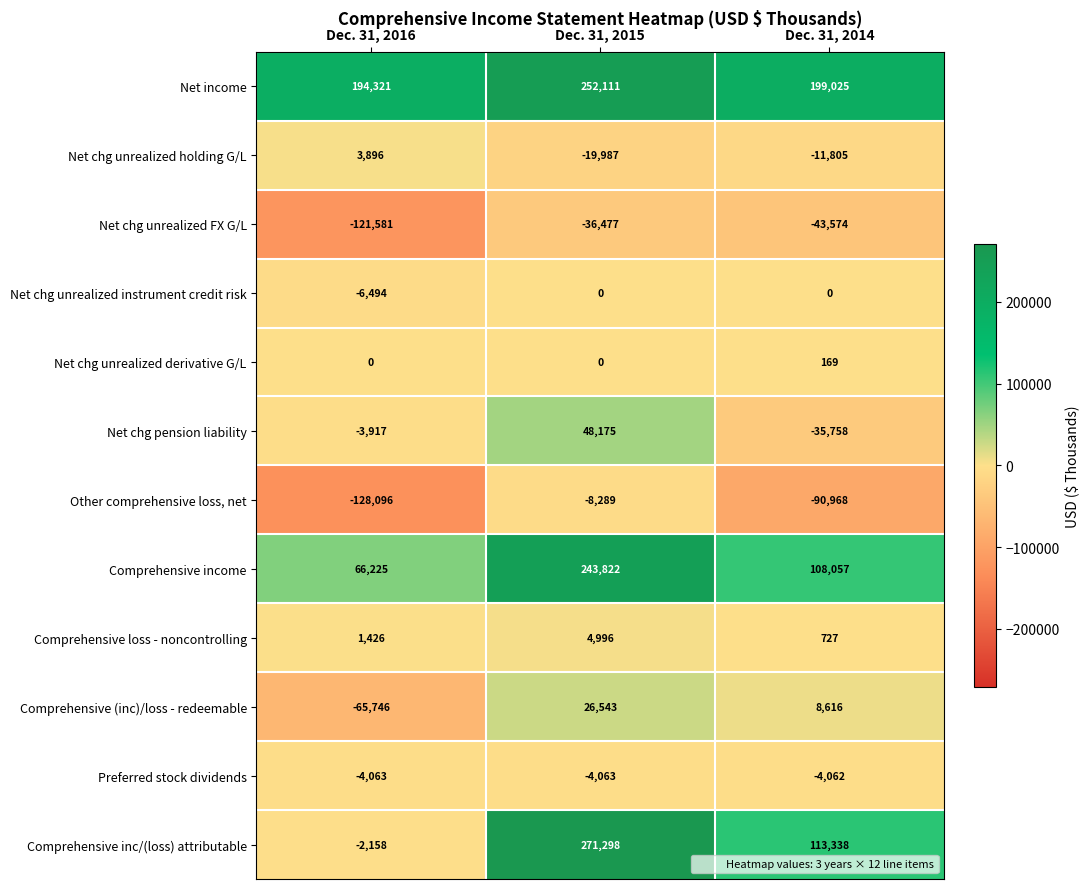

What is the sum of all Comprehensive income values?

418104